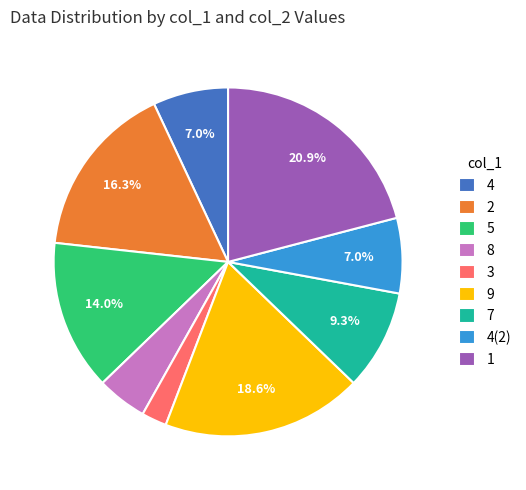

To the nearest percent, what is the difference between the largest and smallest slice percentages?

19%